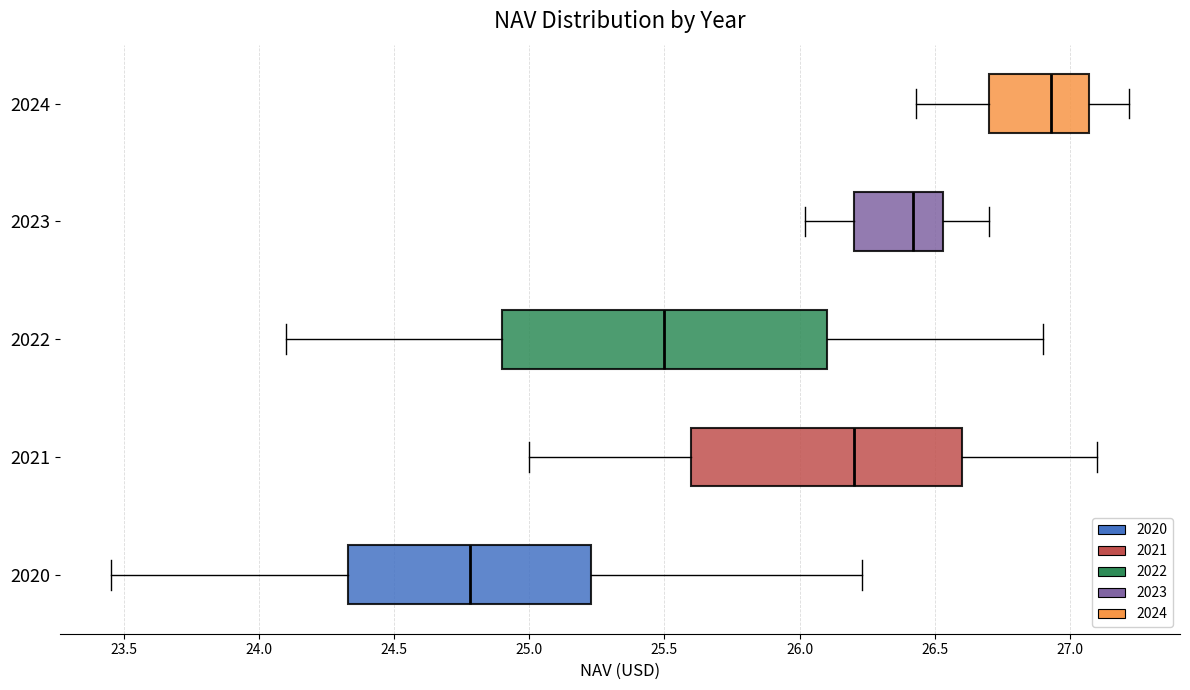

Reading bottom to top, read every box against the x-axis: the position of its median line, the range the box covers, and the ends of its whiskers. The values are not printed on the chart, so give them approximately, as read against the axis.

2020: median 24.80, box 24.35 to 25.25, whiskers 23.45 to 26.25
2021: median 26.20, box 25.60 to 26.60, whiskers 25.00 to 27.10
2022: median 25.50, box 24.90 to 26.10, whiskers 24.10 to 26.90
2023: median 26.40, box 26.20 to 26.55, whiskers 26.00 to 26.70
2024: median 26.95, box 26.70 to 27.05, whiskers 26.45 to 27.20